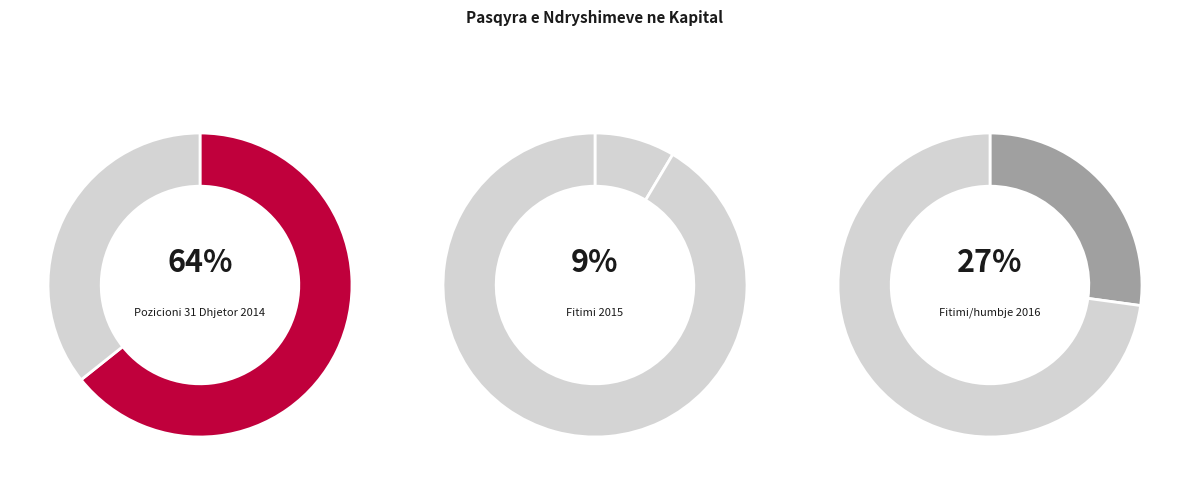

Is the sum of Fitimi/humbje 2016 and Fitimi 2015 greater than half?

No